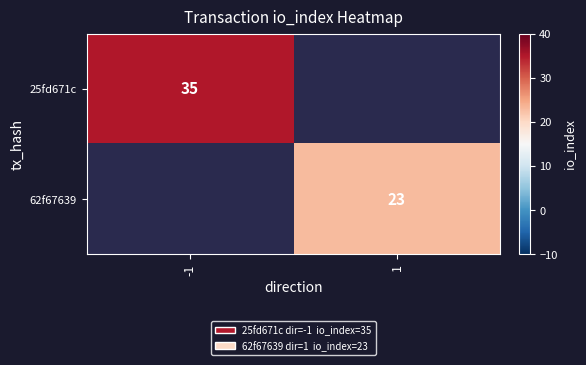

The value of 62f67639 at 1 is 10. True or false?

False